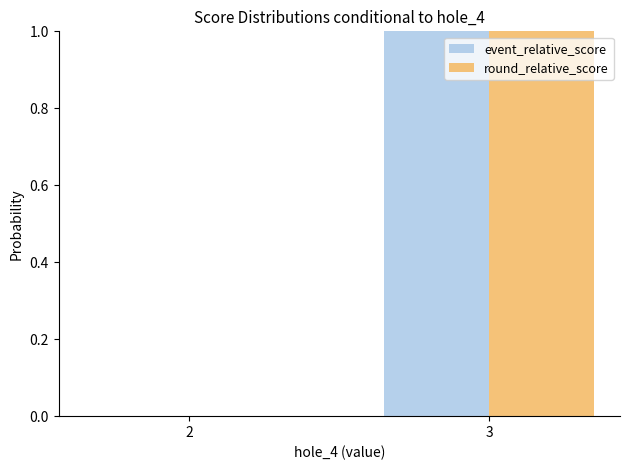

At which category is the sum across all series the highest?

3